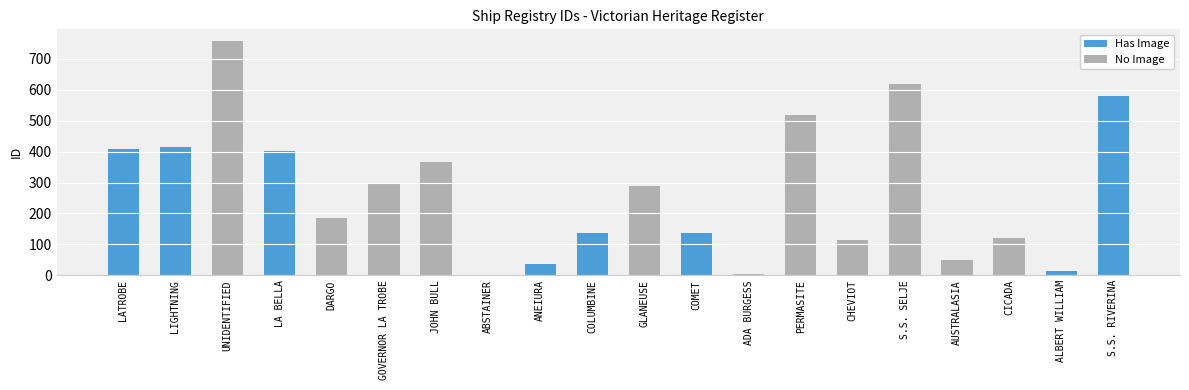

Where is the data nearest to the value 379?

JOHN BULL